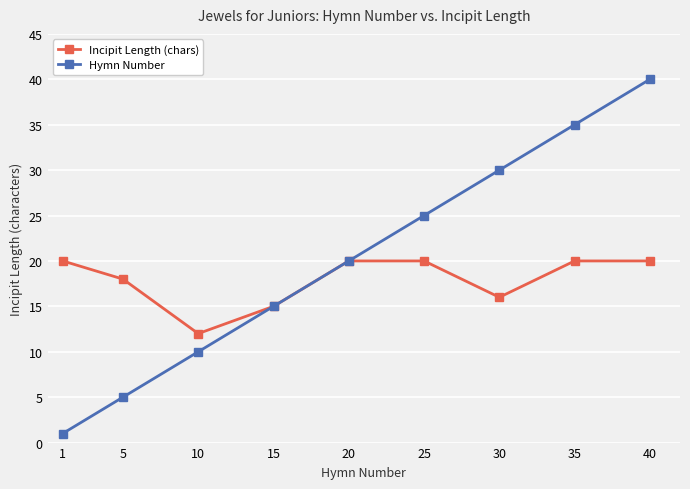

What is the total value across all series at 25?

45